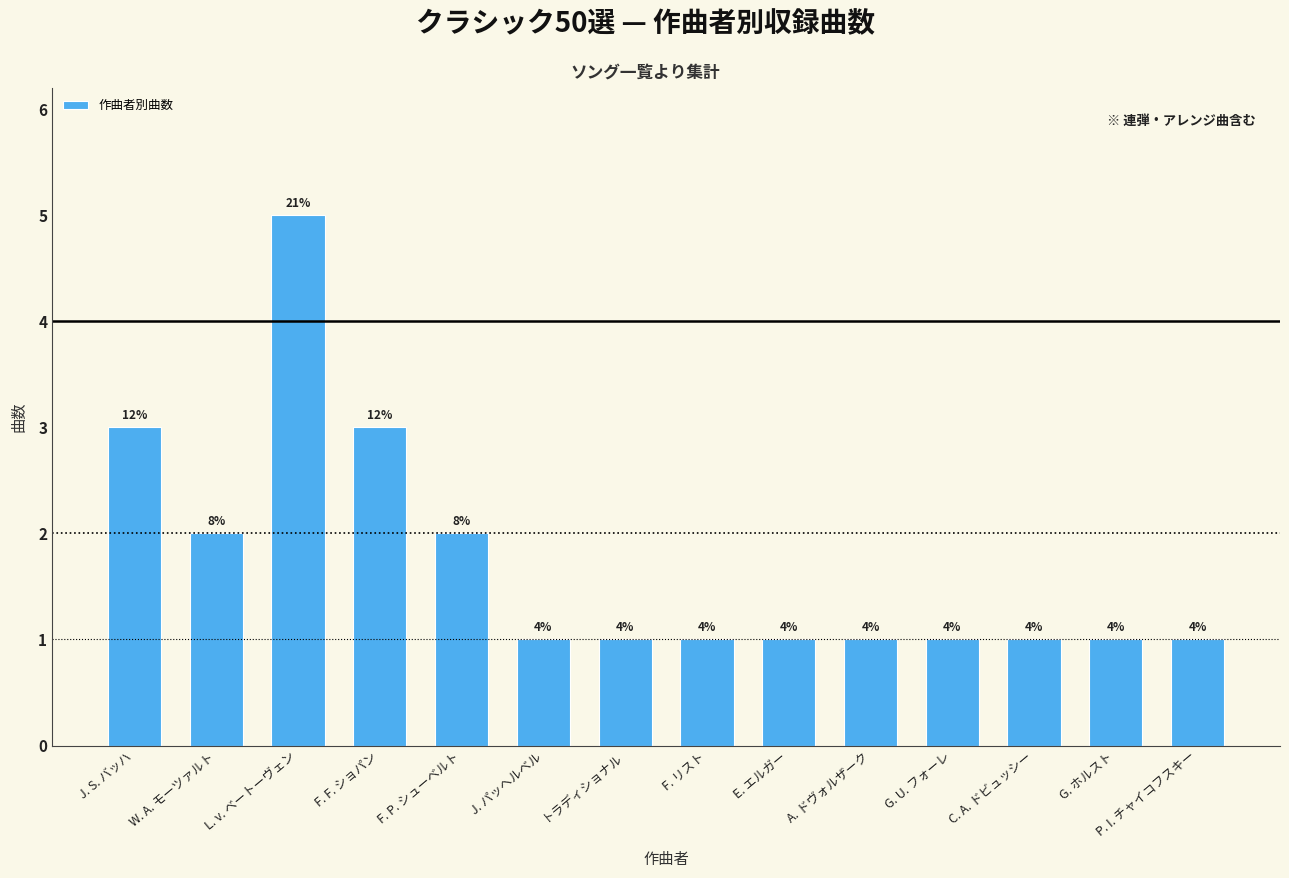

What is the smallest value displayed?

1